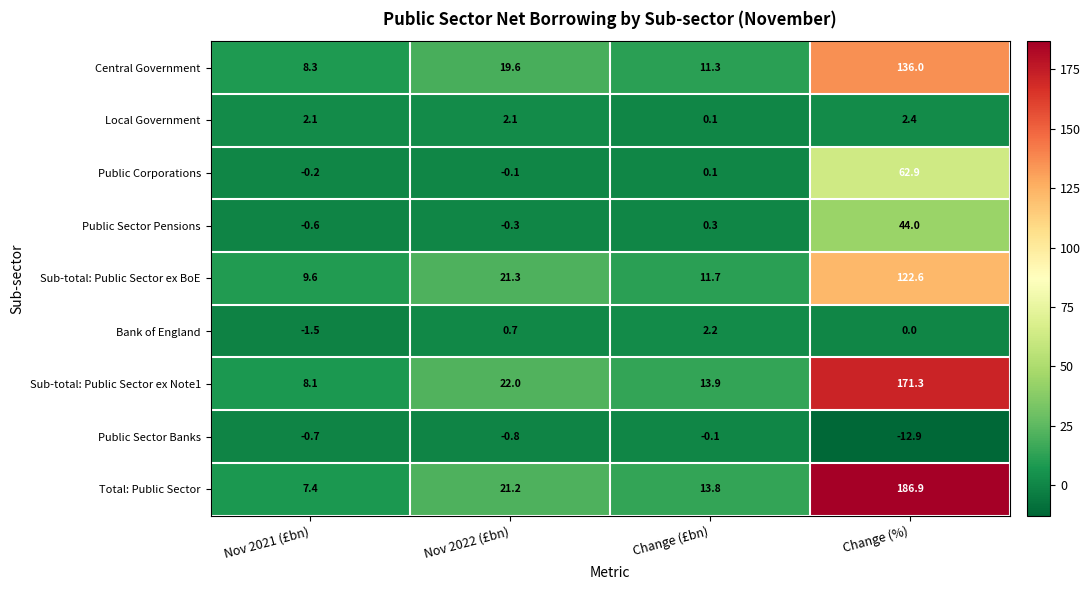

Which series changed the most between Nov 2021 (£bn) and Nov 2022 (£bn)?

Sub-total: Public Sector ex Note1